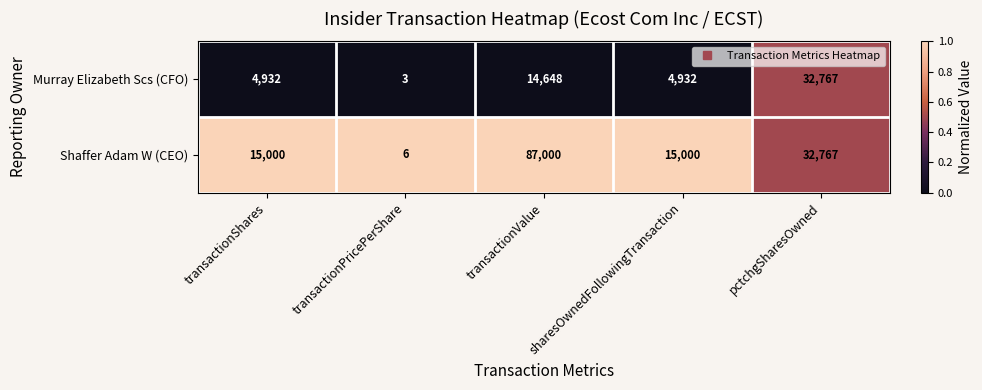

True or false: Shaffer Adam W (CEO) has a value of 8 at transactionPricePerShare.

False